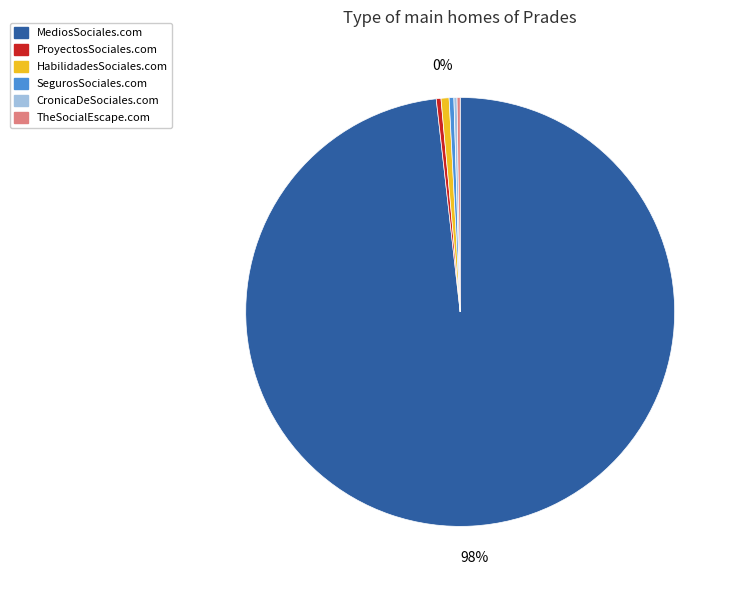

To the nearest percent, what is the difference between the largest and smallest slice percentages?

98%